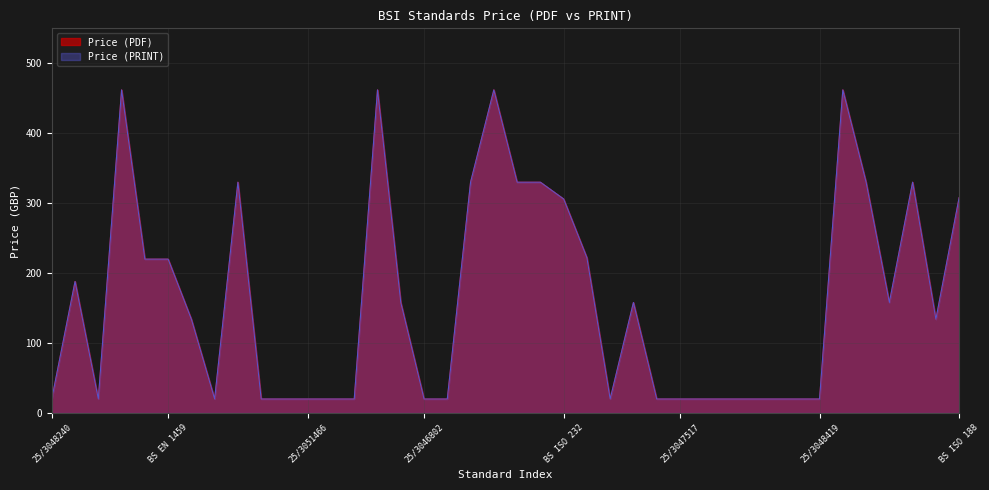

What is the label of the 21st point from the right?

BS EN 13001-3-1:2025 - TC